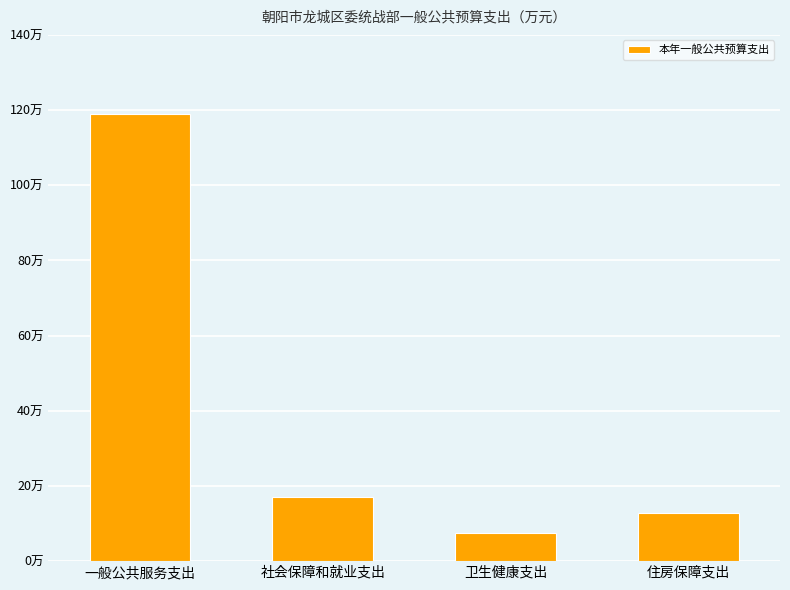

Is it true that the value at 卫生健康支出 is 7.6?

True